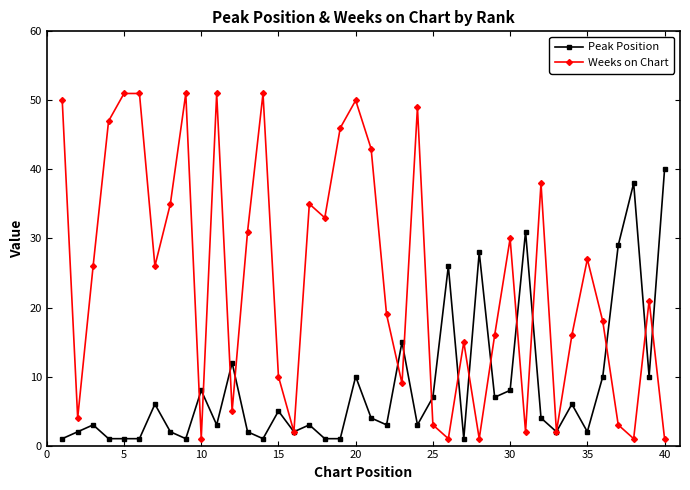

What is the value of the Peak Position point at the 24th from the left?

3